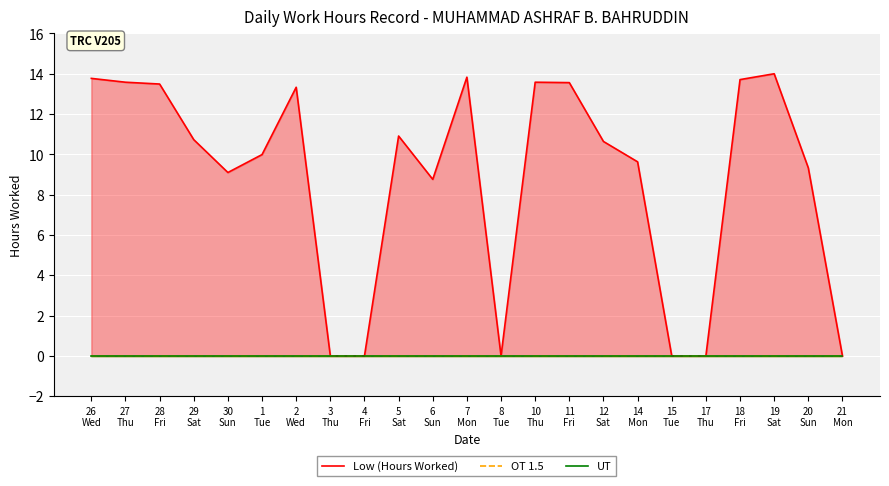

Which series changed the most between 30
Sun and 7
Mon?

Low (Hours Worked)